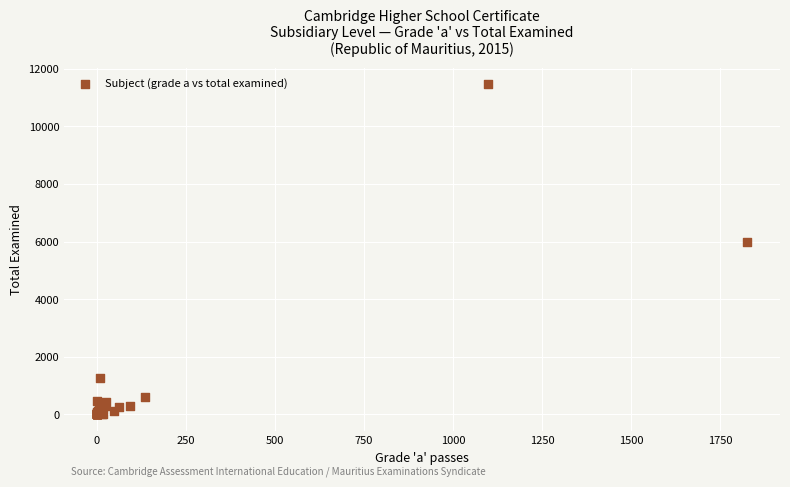

What Y value in the scatter plot is closest to 5730?

5990